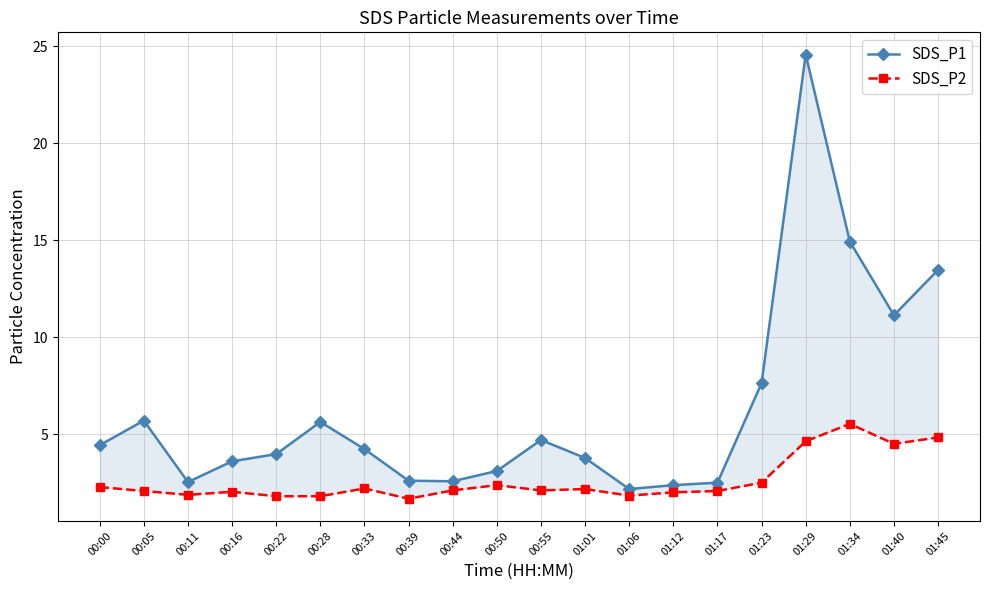

Which series has the largest total across all categories?

SDS_P1